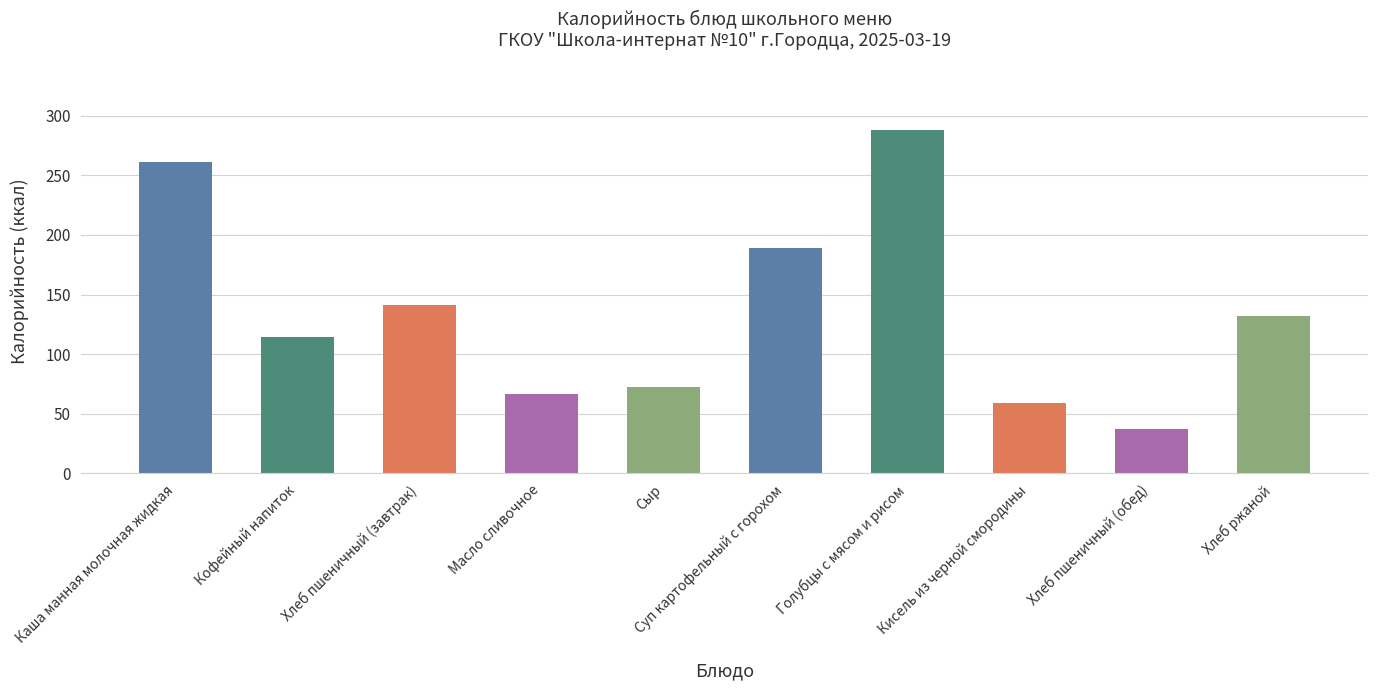

Reading right to left, list all the values displayed in this chart.

Хлеб ржаной=132.0	Хлеб пшеничный (обед)=37.6	Кисель из черной смородины=59.0	Голубцы с мясом и рисом=288.0	Суп картофельный с горохом=189.0	Сыр=72.6	Масло сливочное=66.2	Хлеб пшеничный (завтрак)=141.0	Кофейный напиток=114.0	Каша манная молочная жидкая=261.3